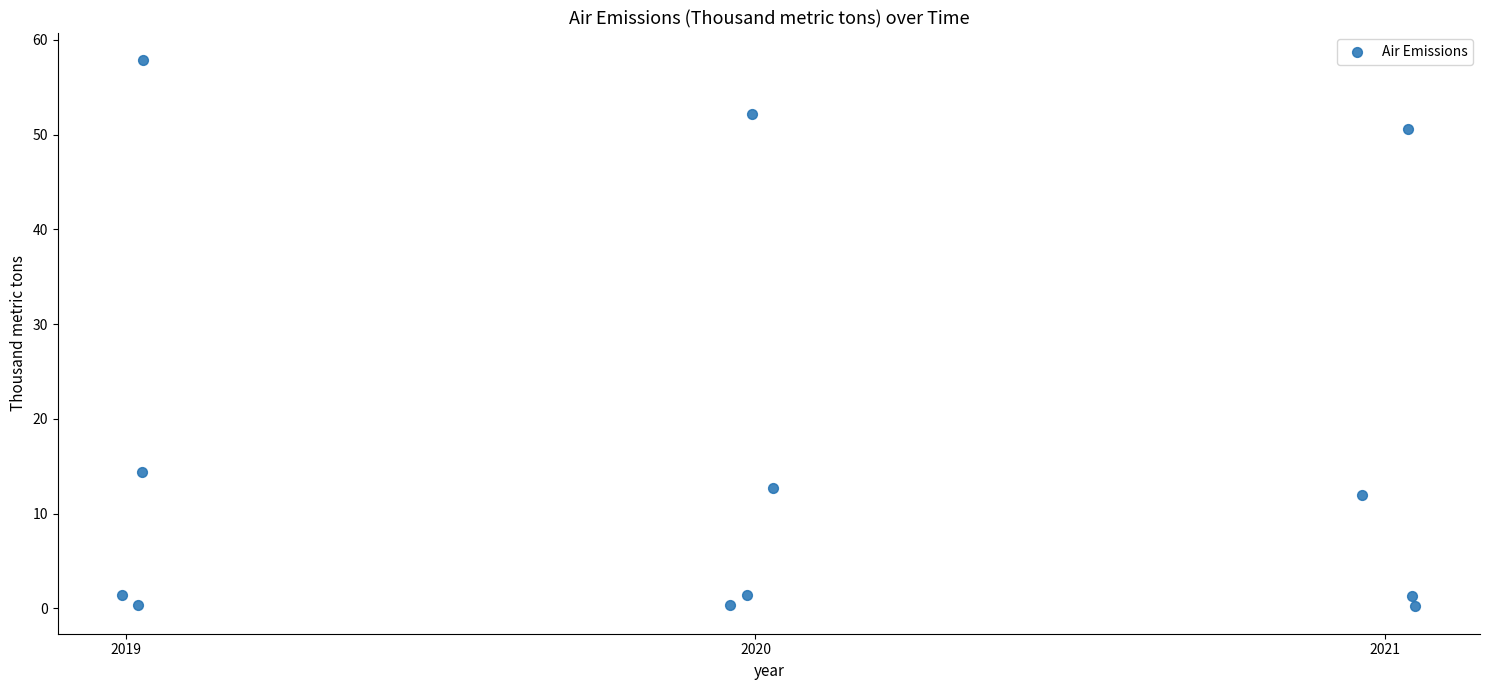

What Y value in the scatter plot is closest to 29?

14.4